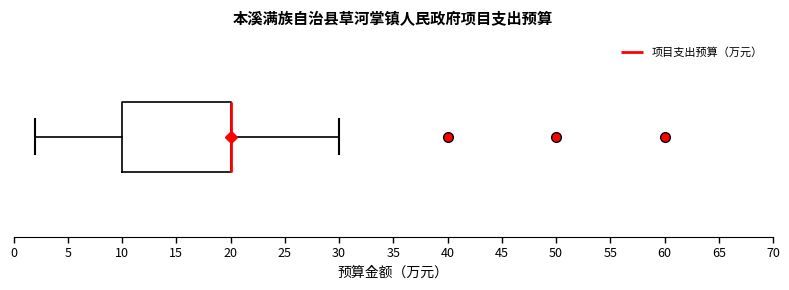

Read this box plot against the x-axis: the position of the median line, the range covered by the box, and the ends of both whiskers. The values are not printed on the chart, so give them approximately, as read against the axis.

median 20 (drawn on the box's right edge), box 10 to 20, whiskers 2 to 30